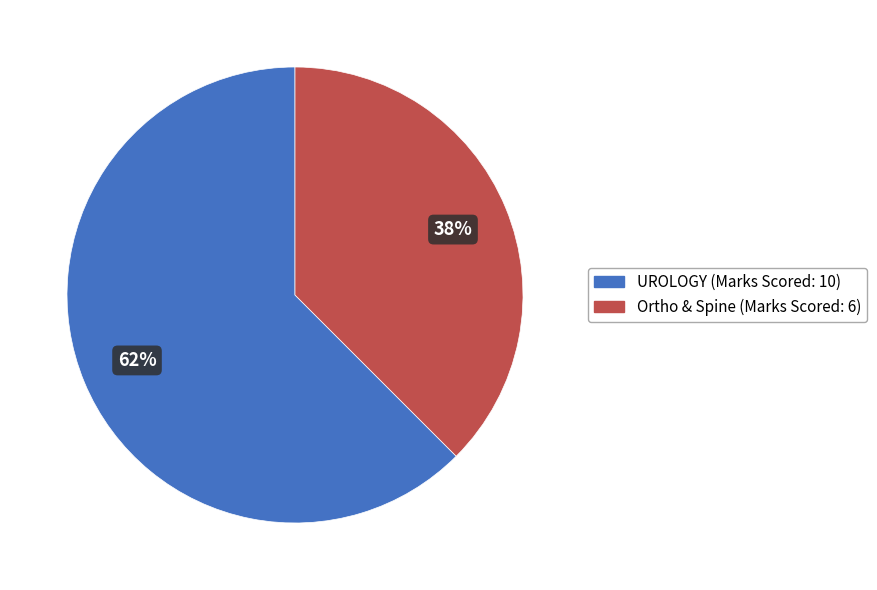

Is there a majority slice in this chart?

Yes